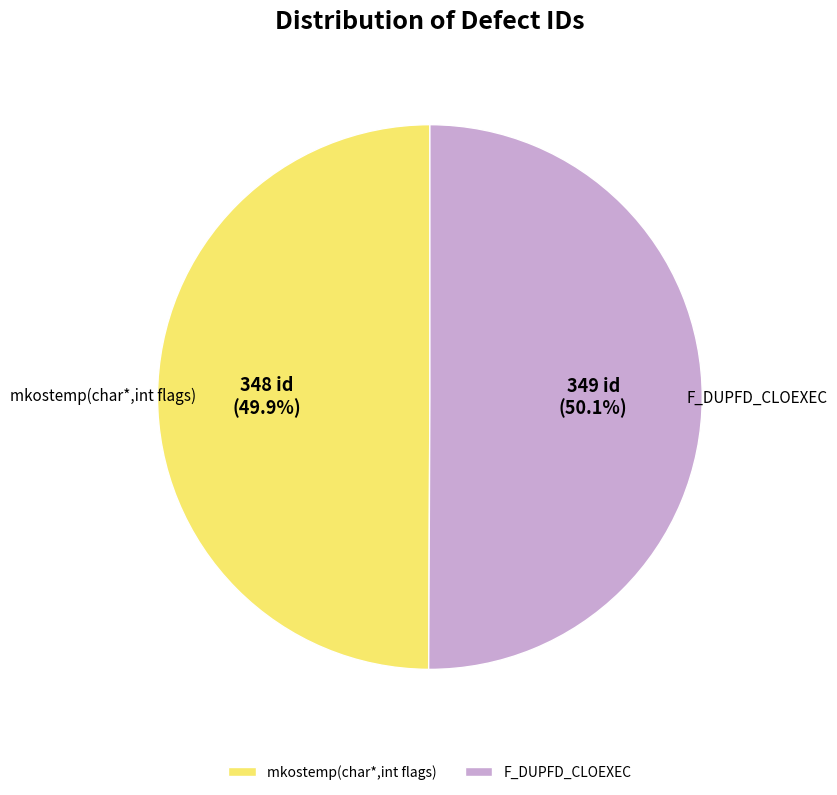

What percentage do mkostemp(char*,int flags) and F_DUPFD_CLOEXEC together represent?

100.0%